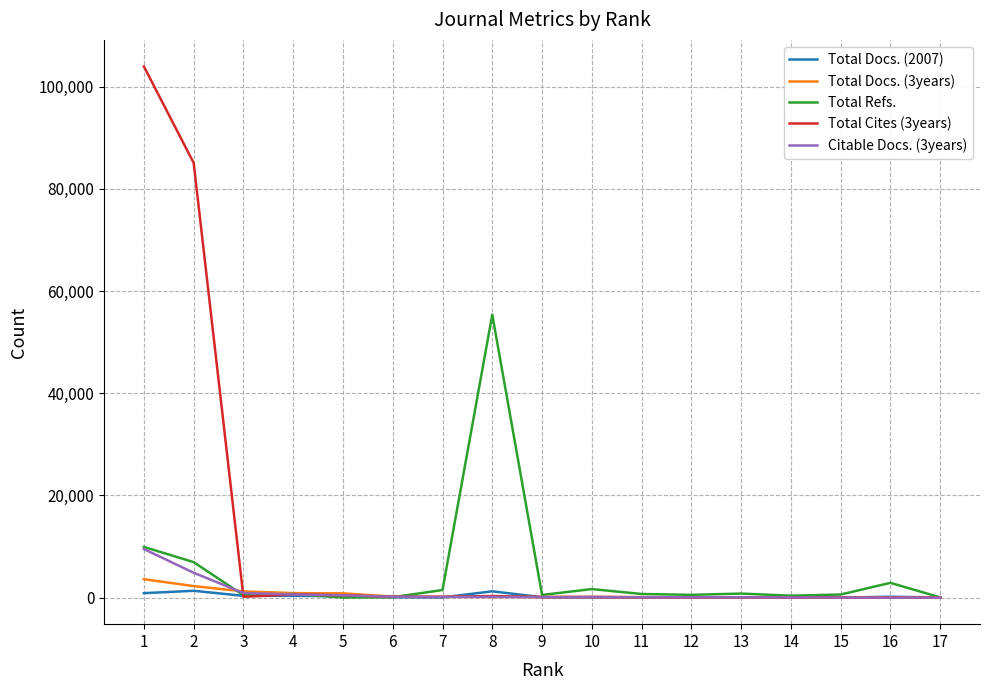

Where is Total Refs. nearest to the value 27704?

1